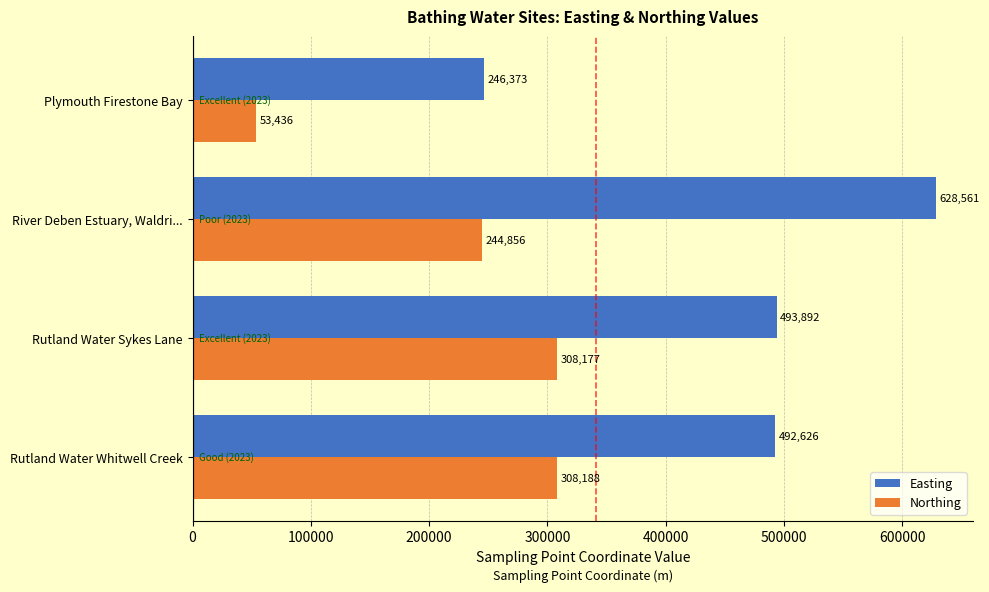

At which label is Easting closest to 437467?

Rutland Water Whitwell Creek